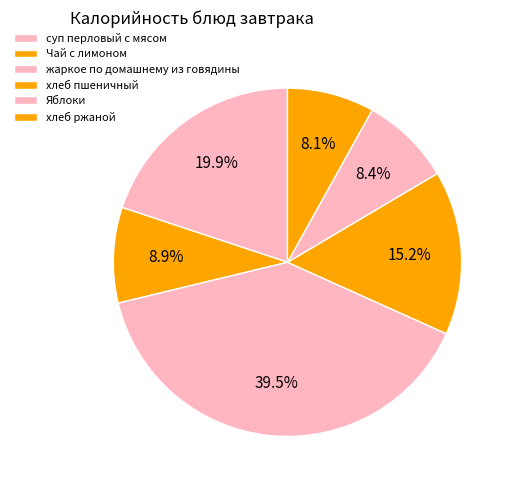

How many slices are in this pie chart?

6